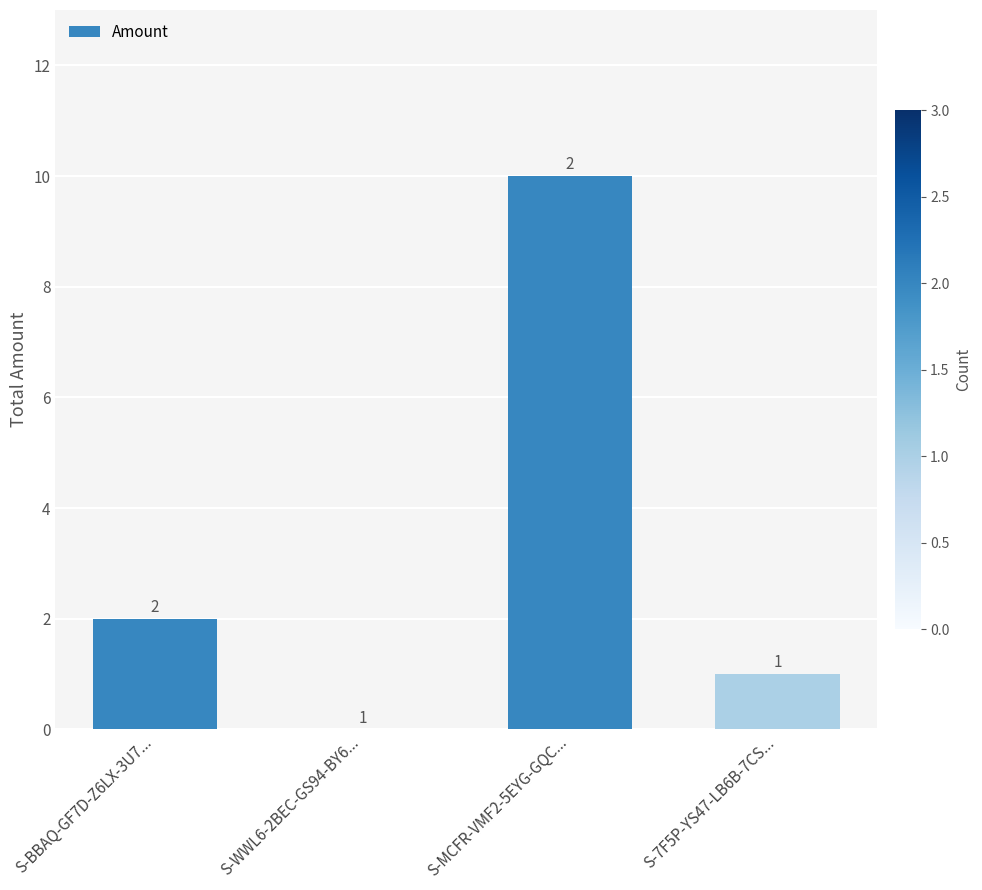

Reading right to left, what are all the values shown in this chart?

S-7F5P-YS47-LB6B-7CS...=1	S-MCFR-VMF2-5EYG-GQC...=10	S-WWL6-2BEC-GS94-BY6...=0	S-BBAQ-GF7D-Z6LX-3U7...=2